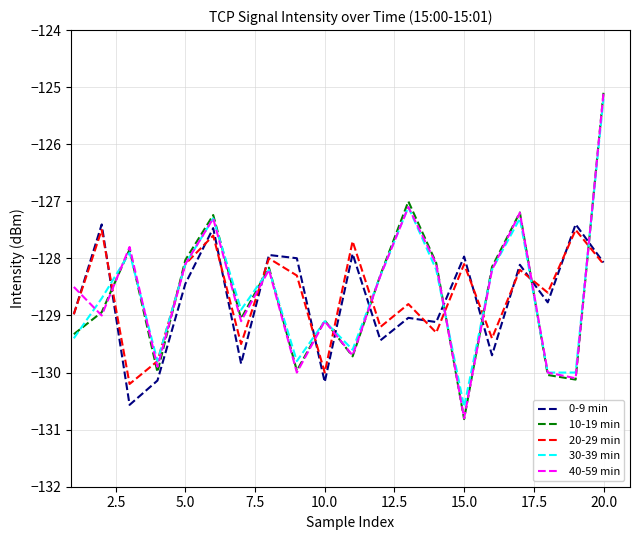

Which series has the widest spread of values?

10-19 min